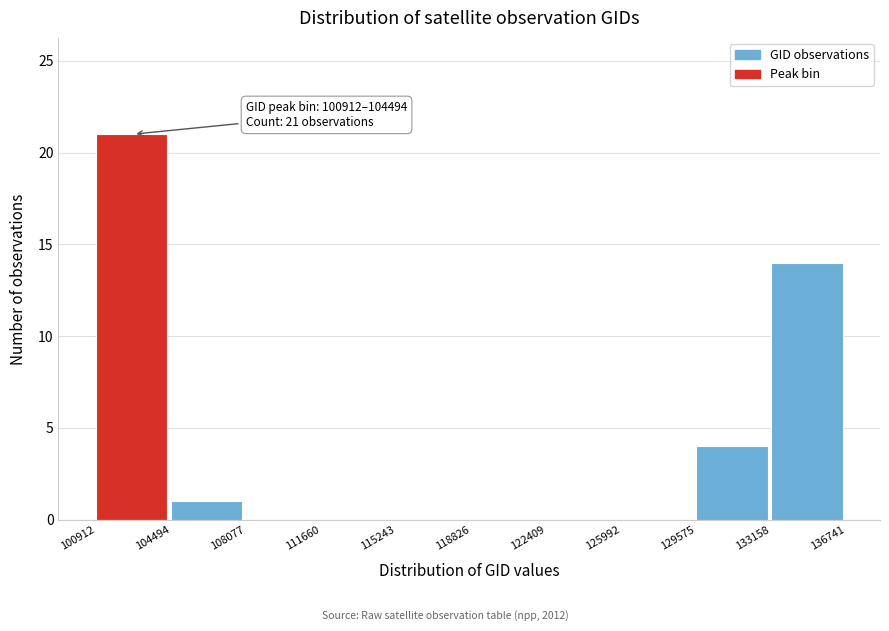

Over which range of the x-axis is the bar tallest?

100912 to 104494